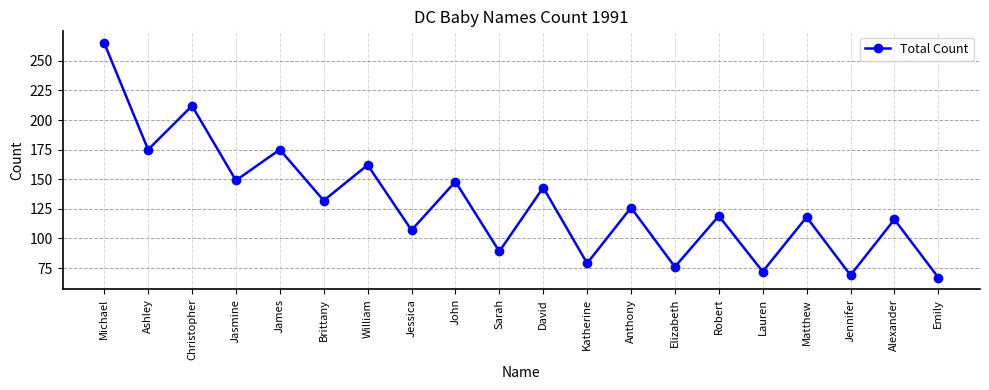

What is the change in value from David to Elizabeth?

-67